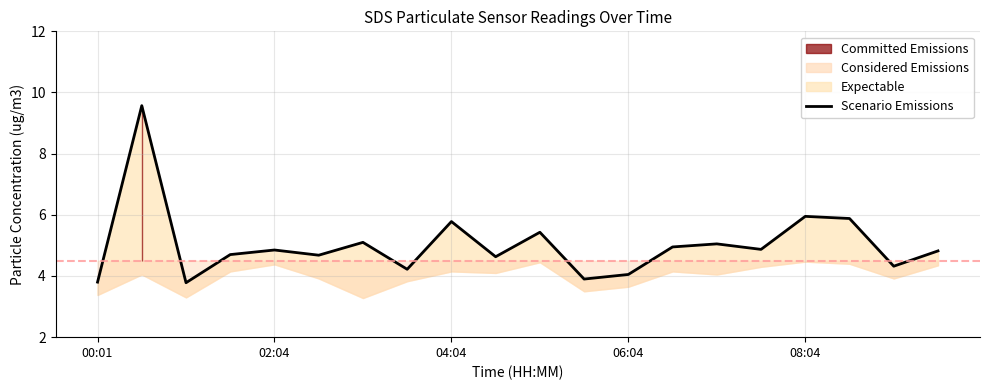

What position from the right is 18?

2